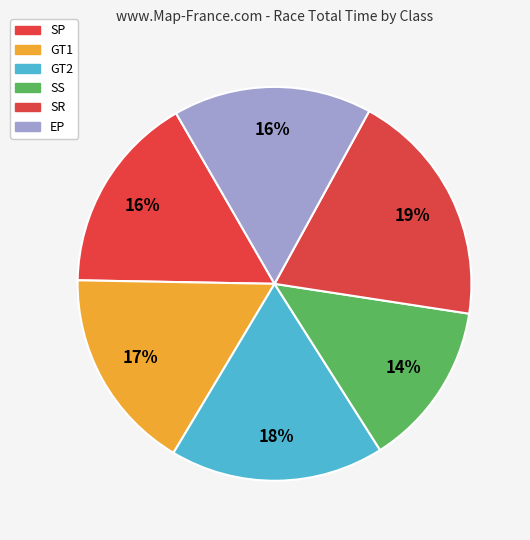

What is the largest slice in the pie chart?

SR